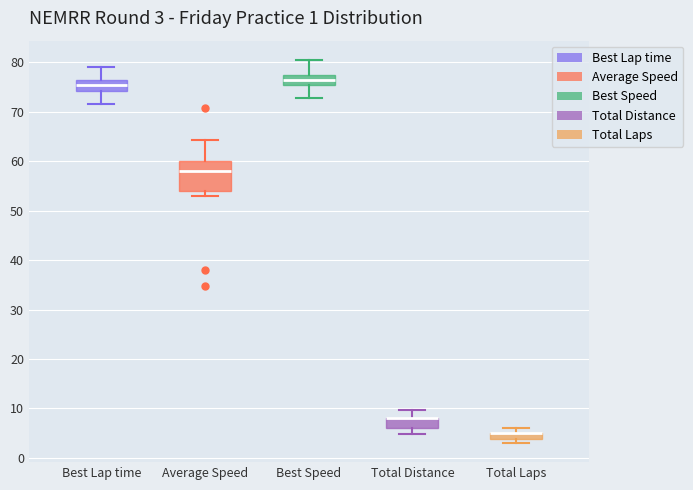

Comparing the boxes themselves (not the whiskers), which one is the tallest?

Average Speed